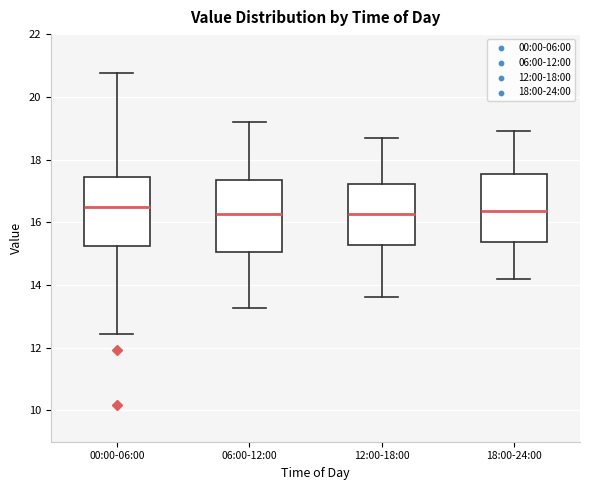

Where does the upper whisker of the box for 18:00-24:00 end on the y-axis? The values are not printed on the chart, so give them approximately, as read against the axis.

19.0